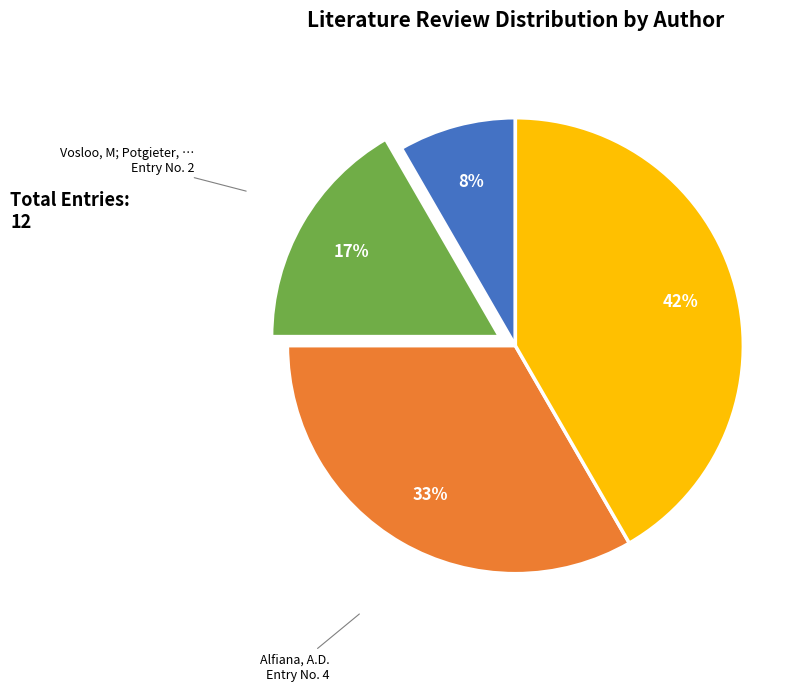

Is there a majority slice in this chart?

No